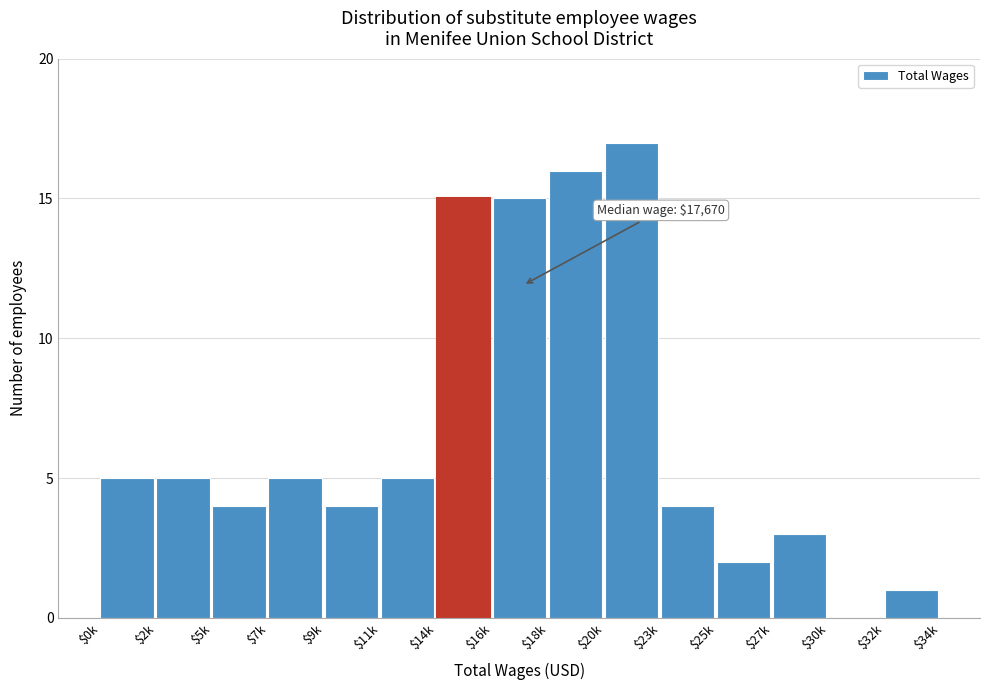

True or false: the data shows 4 at $5k.

True